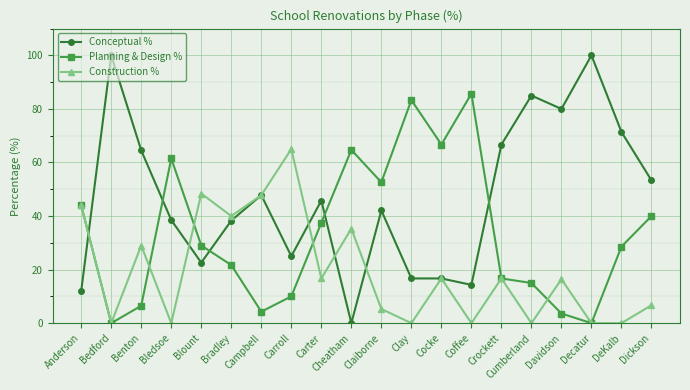

Where is the first local minimum for Construction %?

Bedford